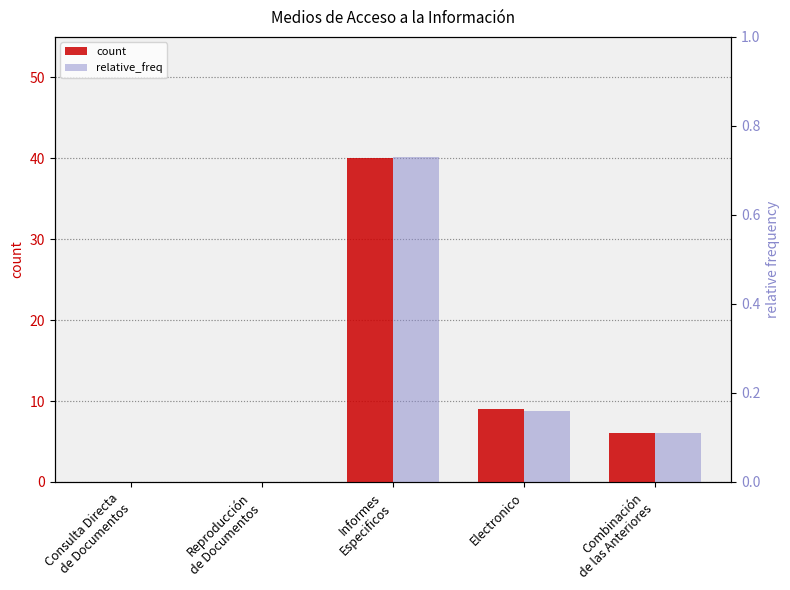

What is the label of the 4th bar from the right?

Reproducción
de Documentos